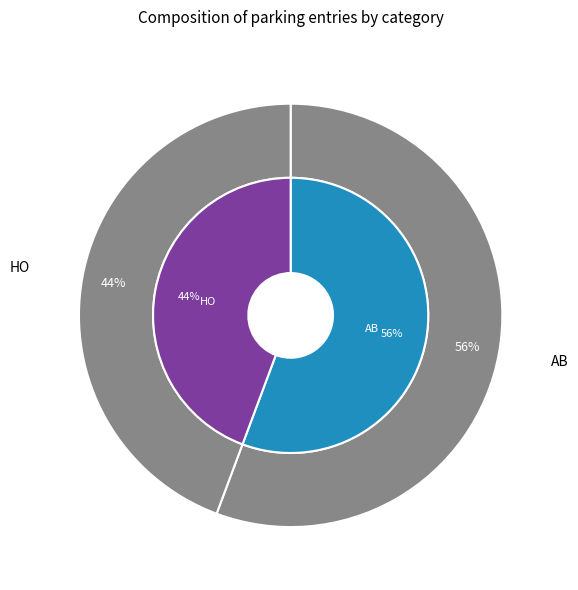

To the nearest percent, what is the difference between the largest and smallest slice percentages?

11%